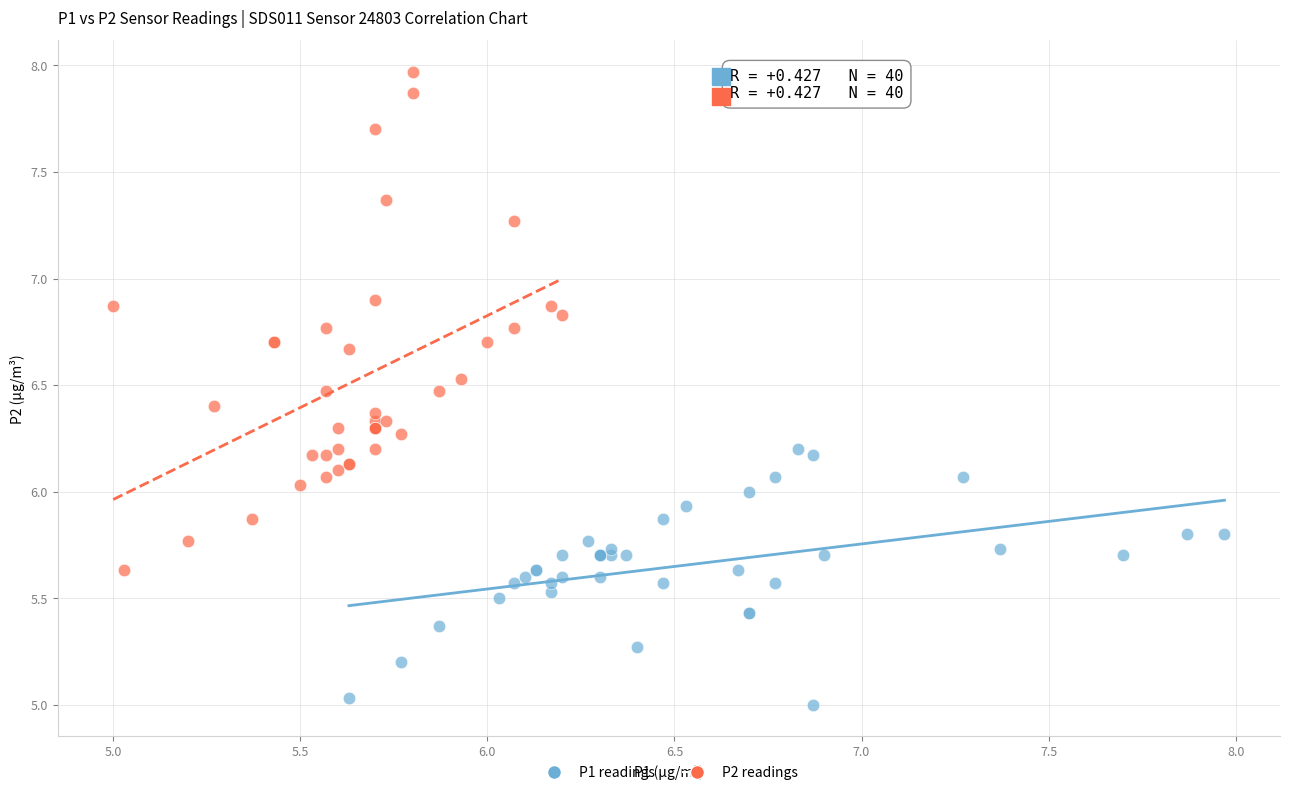

Which series has the largest Y range (max minus min)?

P2 readings